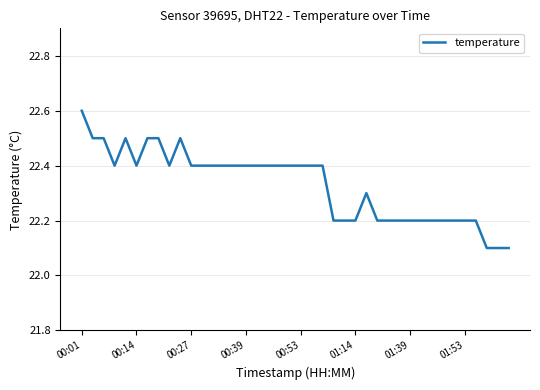

What is the minimum value shown in the chart?

22.1